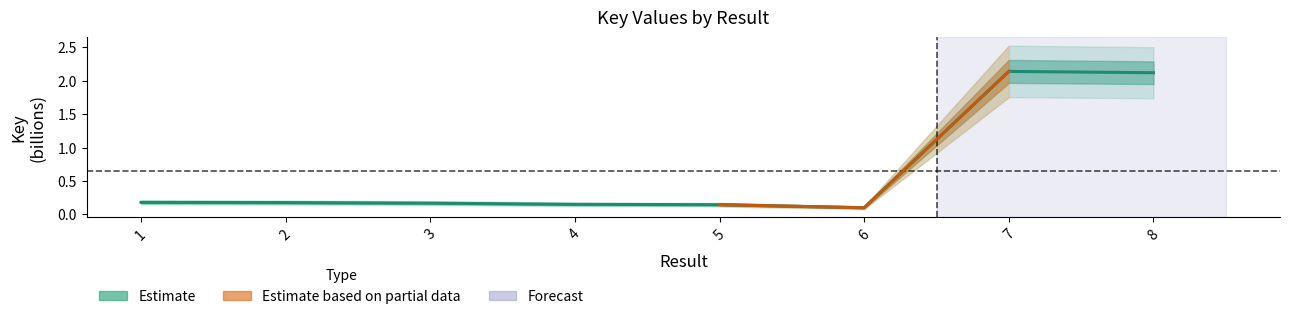

Which label corresponds to the largest value in the chart?

7